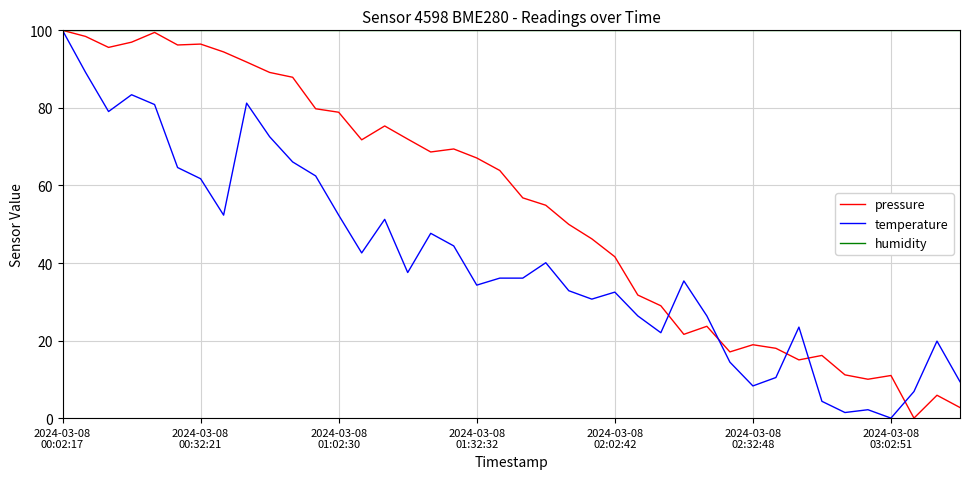

Rank the series by their average value, from highest to lowest.

humidity, pressure, temperature